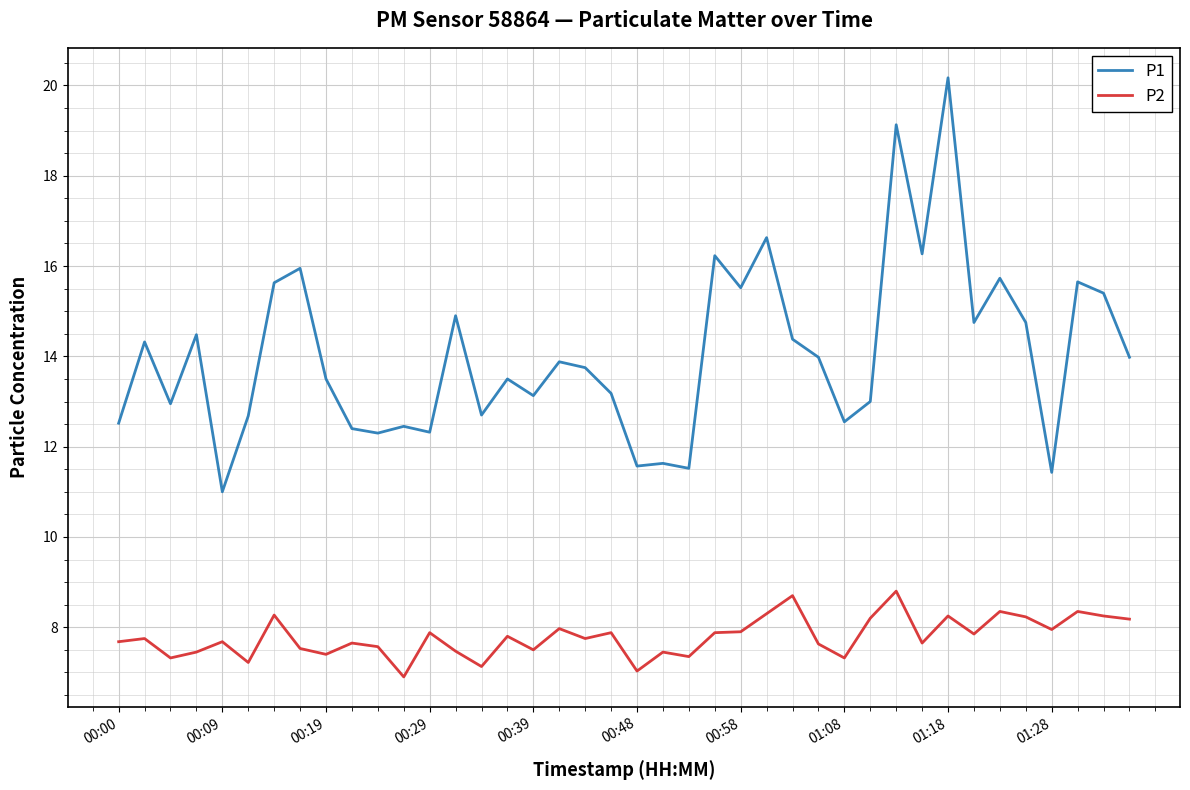

Which series has the largest range (max minus min)?

P1